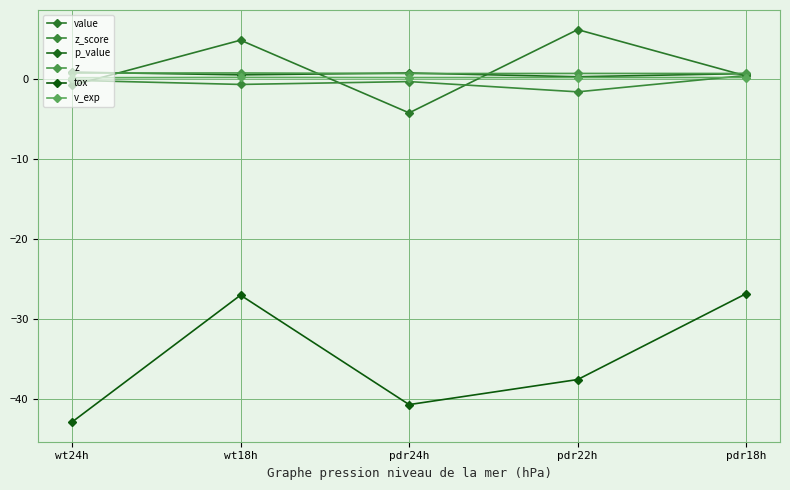

How many times do p_value and value cross each other?

4